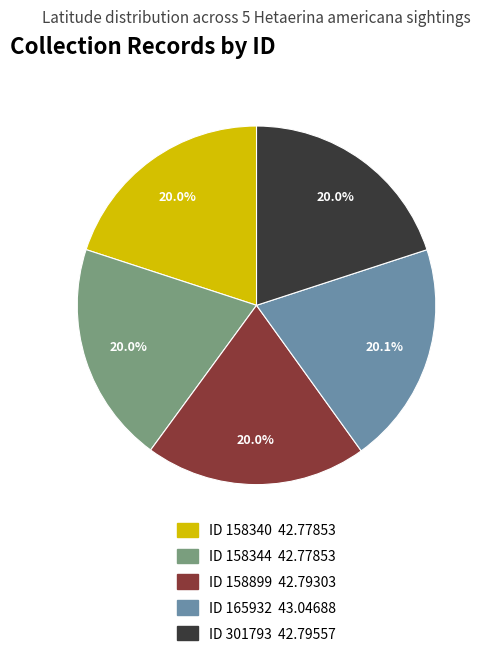

Is there any slice that represents more than half of the pie?

No